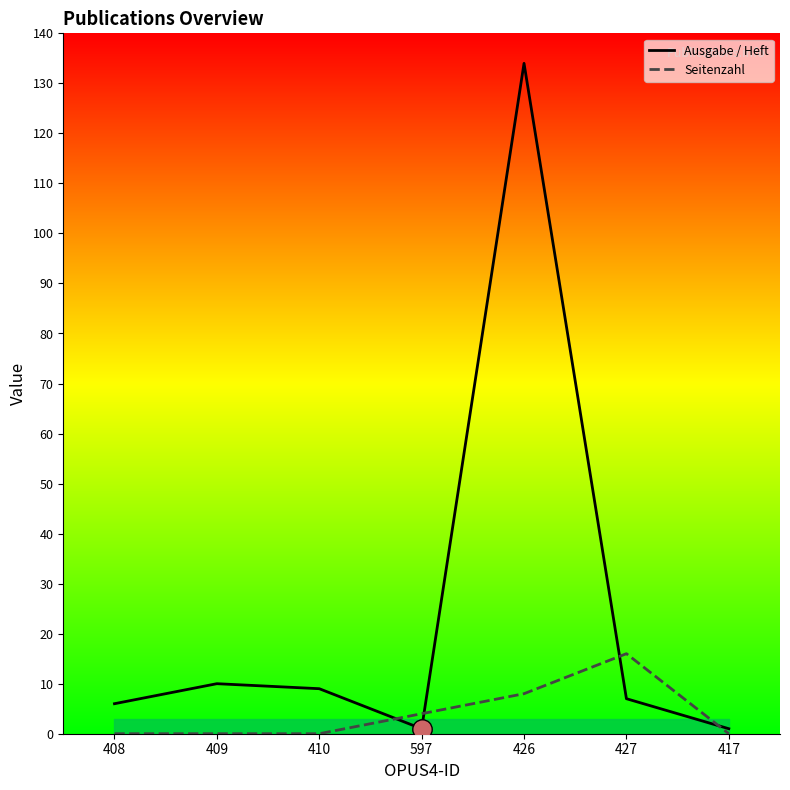

What is the difference between the Ausgabe / Heft values at 417 and 427?

6